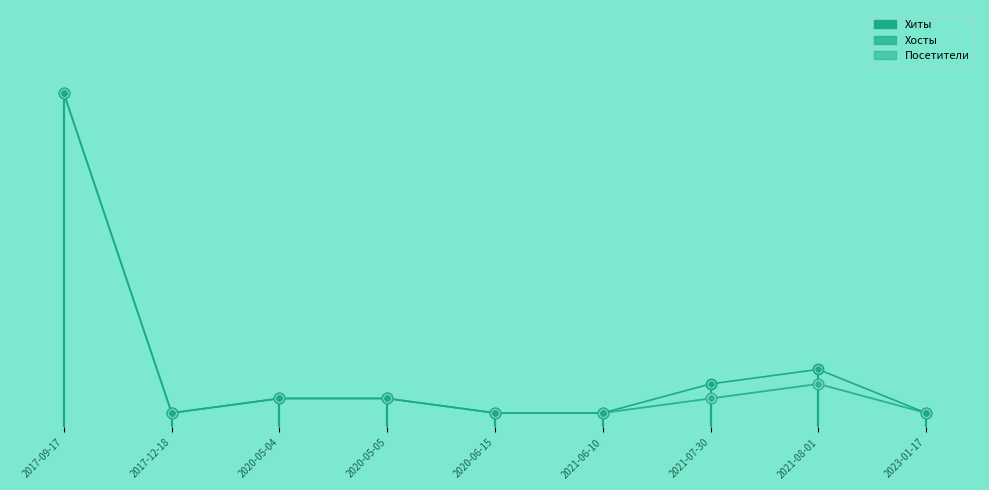

Is the value of Хосты at 2021-06-10 greater than the value of Хиты at 2021-08-01?

No